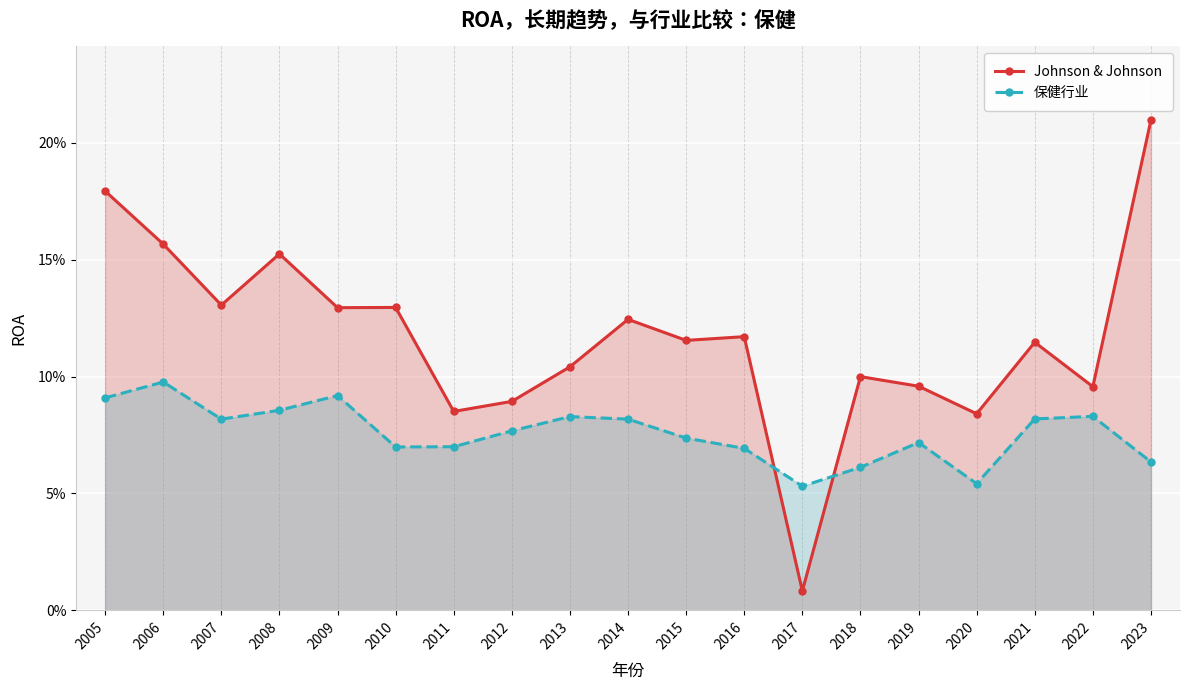

How many lines are shown in the chart?

2